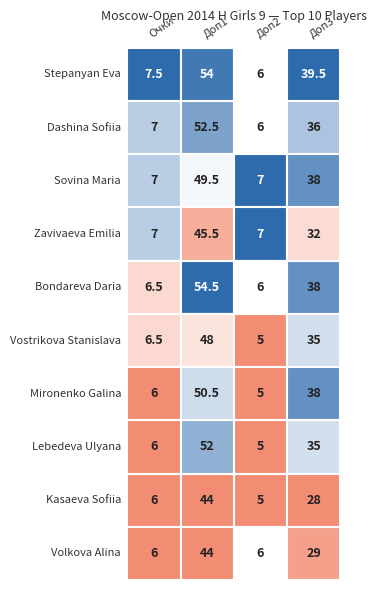

Rank the series by their maximum value, from lowest to highest.

Kasaeva Sofiia, Volkova Alina, Zavivaeva Emilia, Vostrikova Stanislava, Sovina Maria, Mironenko Galina, Lebedeva Ulyana, Dashina Sofiia, Stepanyan Eva, Bondareva Daria